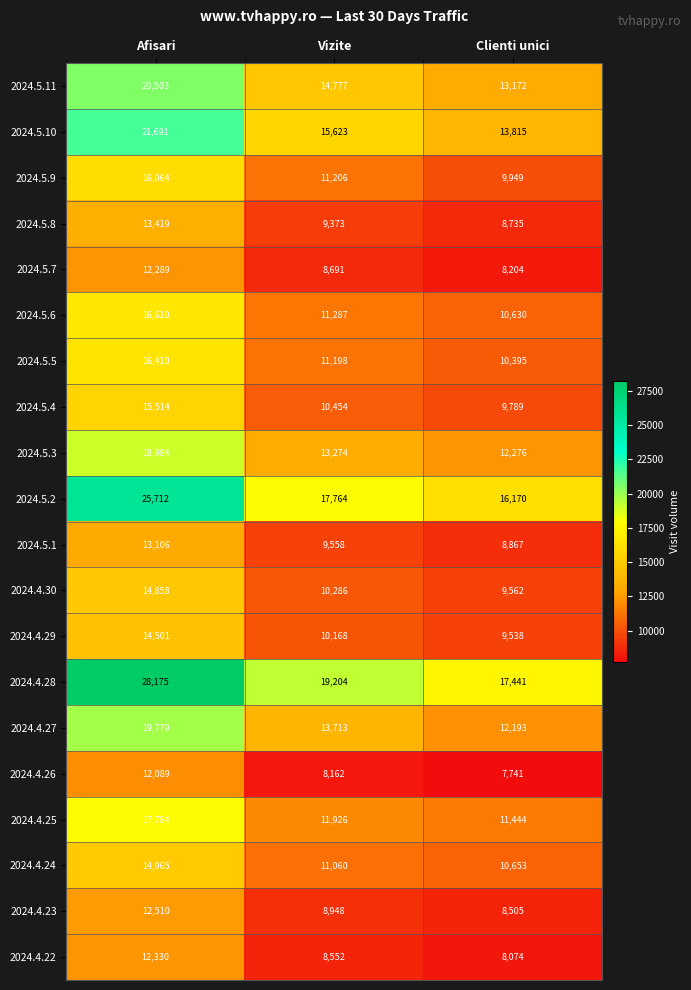

What is the maximum value shown in the chart?

28175